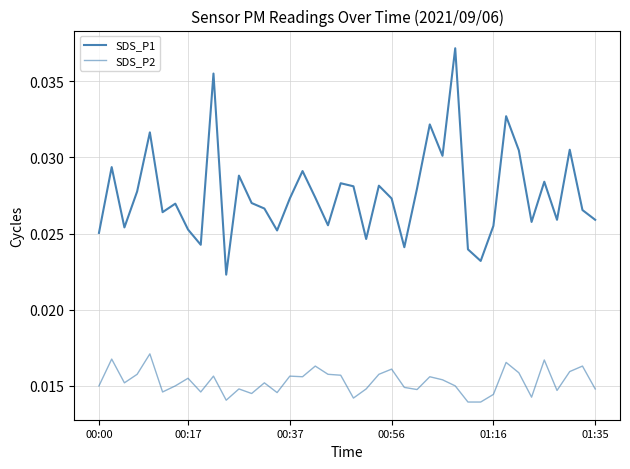

True or false: SDS_P2 and SDS_P1 intersect in this chart.

False